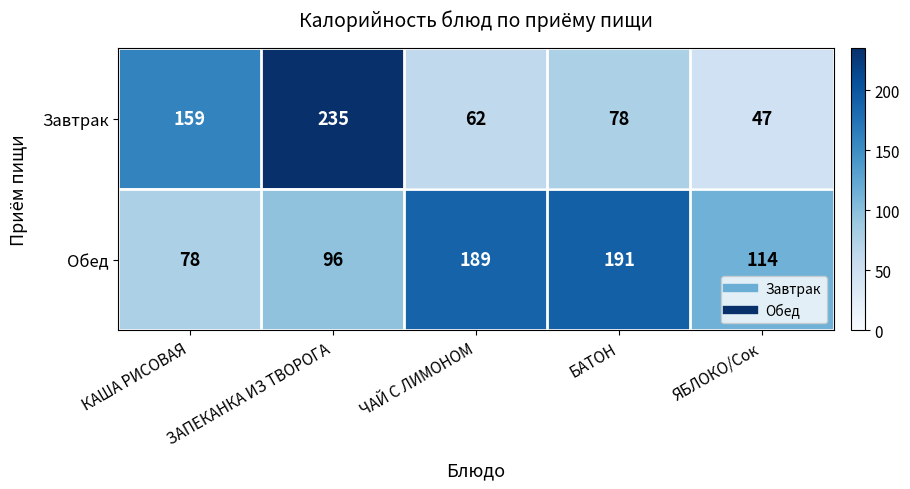

How many distinct data groups are displayed?

2